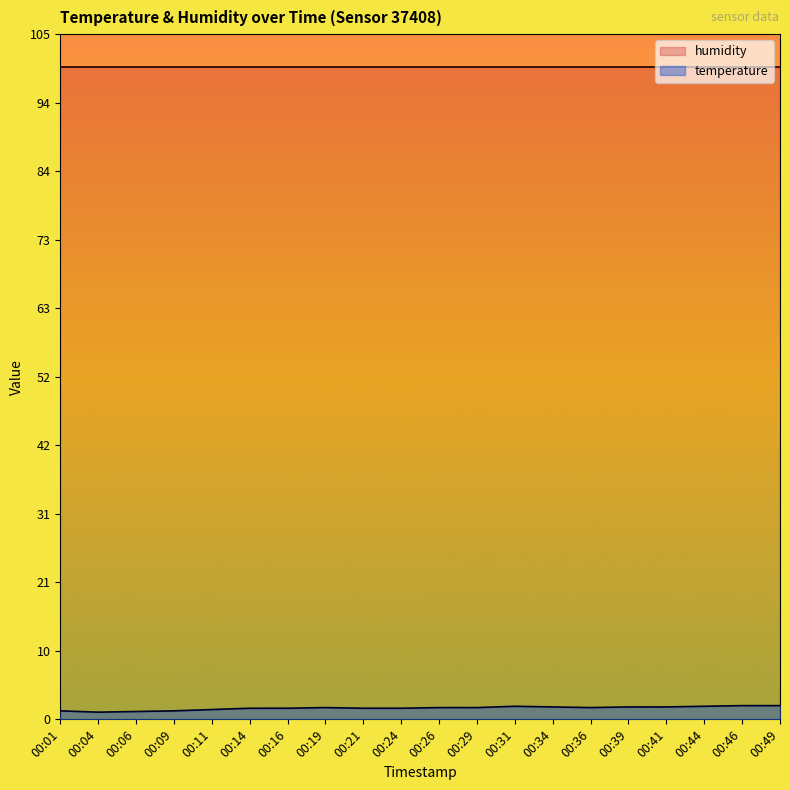

List the labels in order of value, largest first.

00:46, 00:49, 00:31, 00:44, 00:34, 00:39, 00:41, 00:19, 00:26, 00:29, 00:36, 00:14, 00:16, 00:21, 00:24, 00:11, 00:01, 00:09, 00:06, 00:04